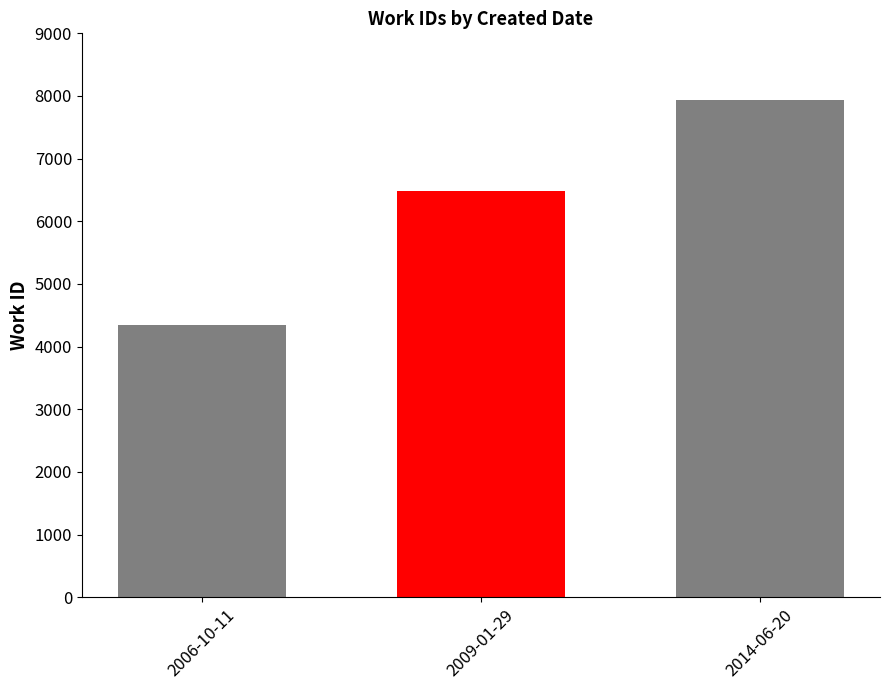

Are the bars grouped side by side (vs. stacked)?

No